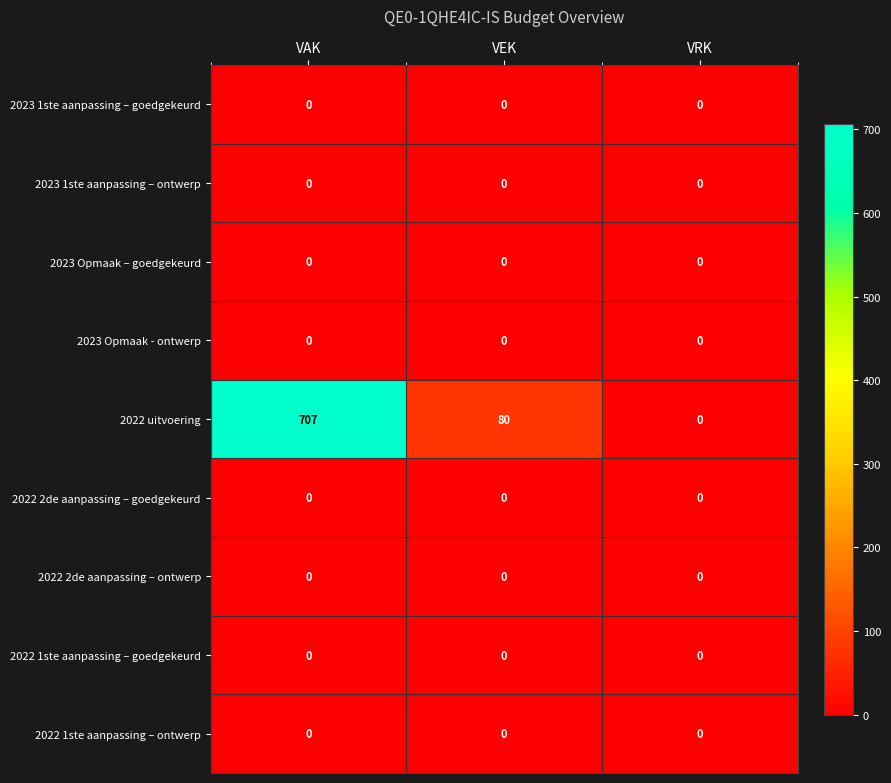

At how many categories does at least one series exceed 448?

1